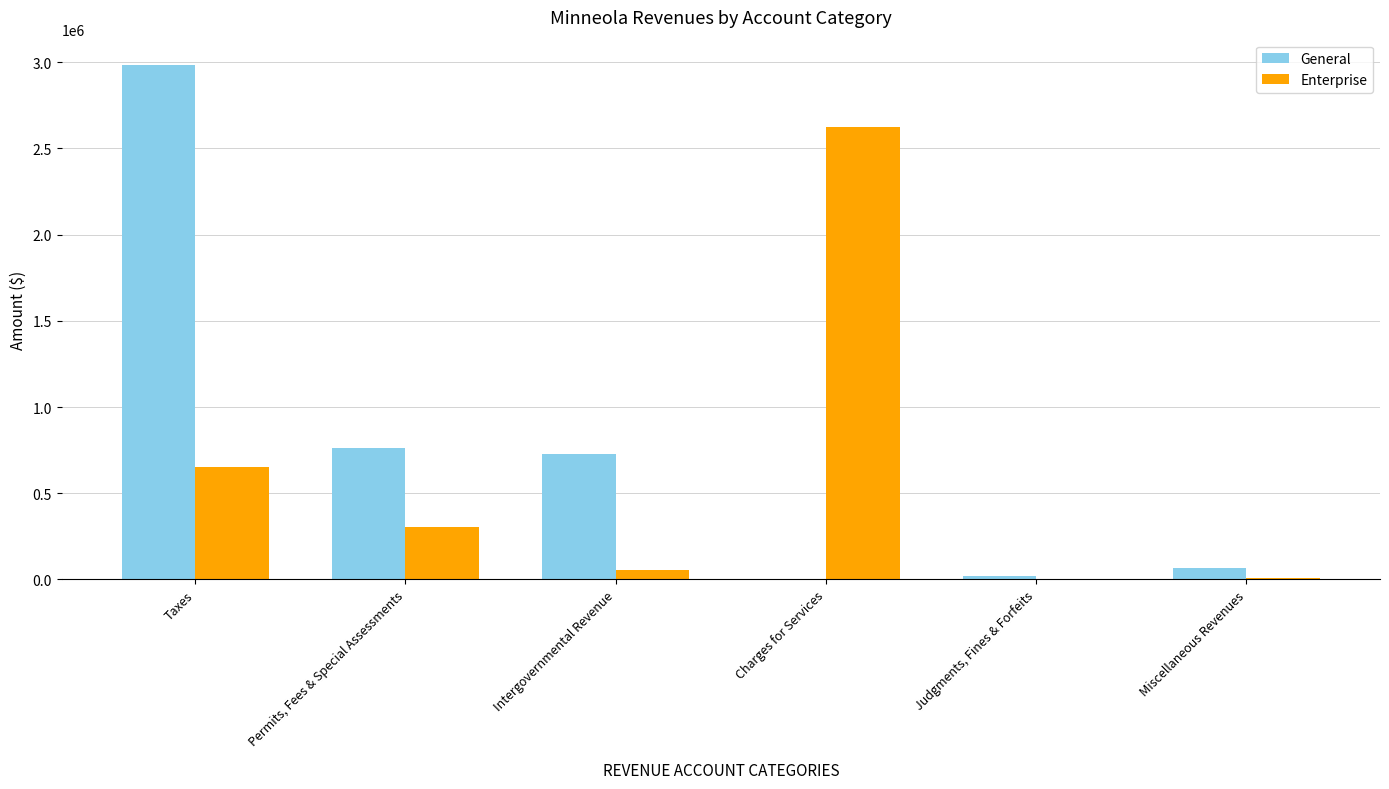

Between Taxes and Permits, Fees & Special Assessments, which series saw the biggest shift?

General